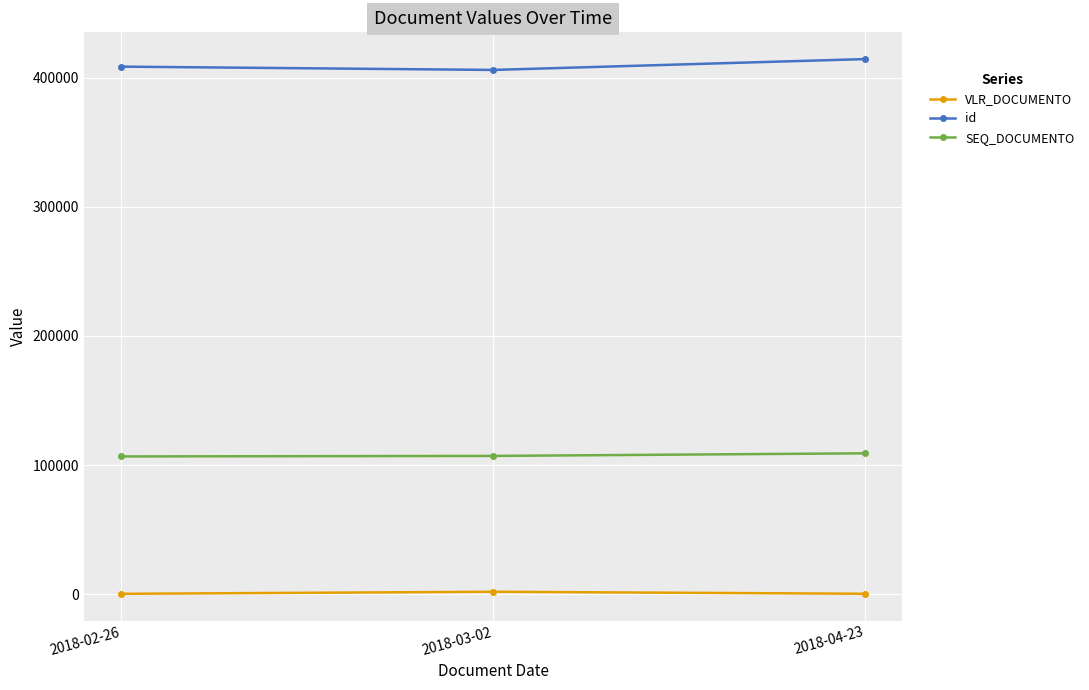

At how many categories does at least one series exceed 271530?

3